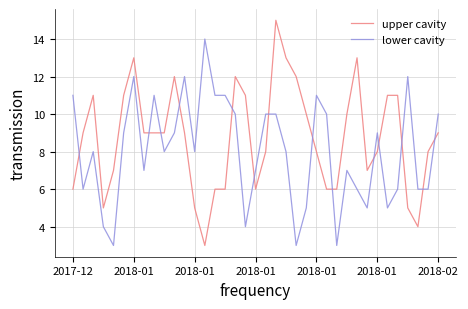

How many intersections are there between upper cavity and lower cavity?

14